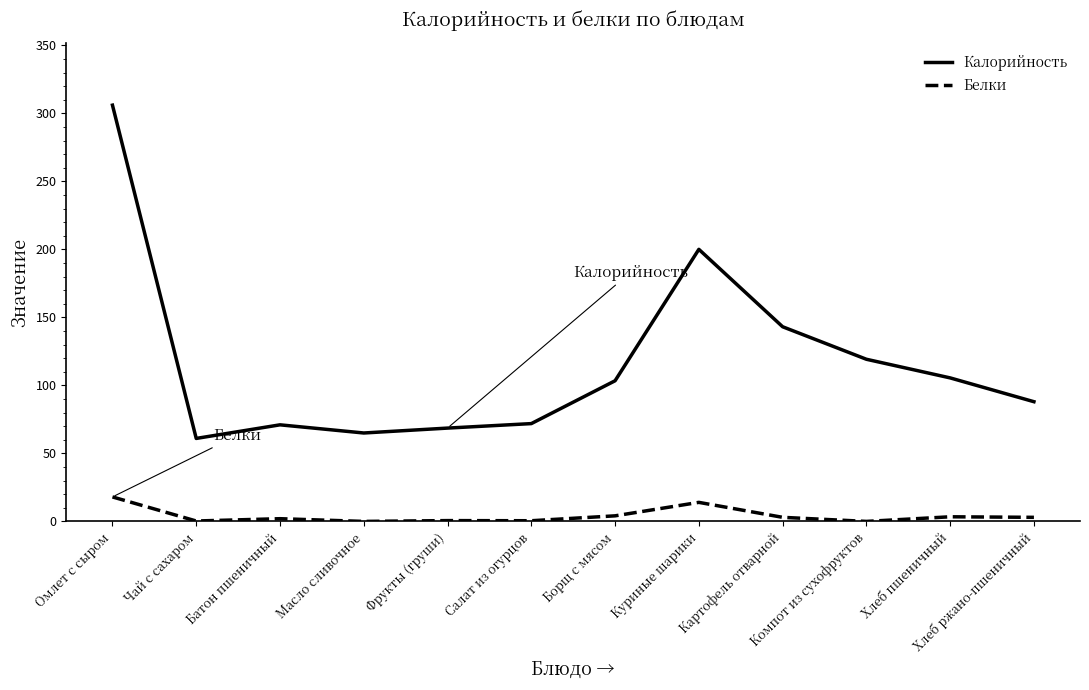

What is the difference between the highest and lowest values at Омлет с сыром?

288.0